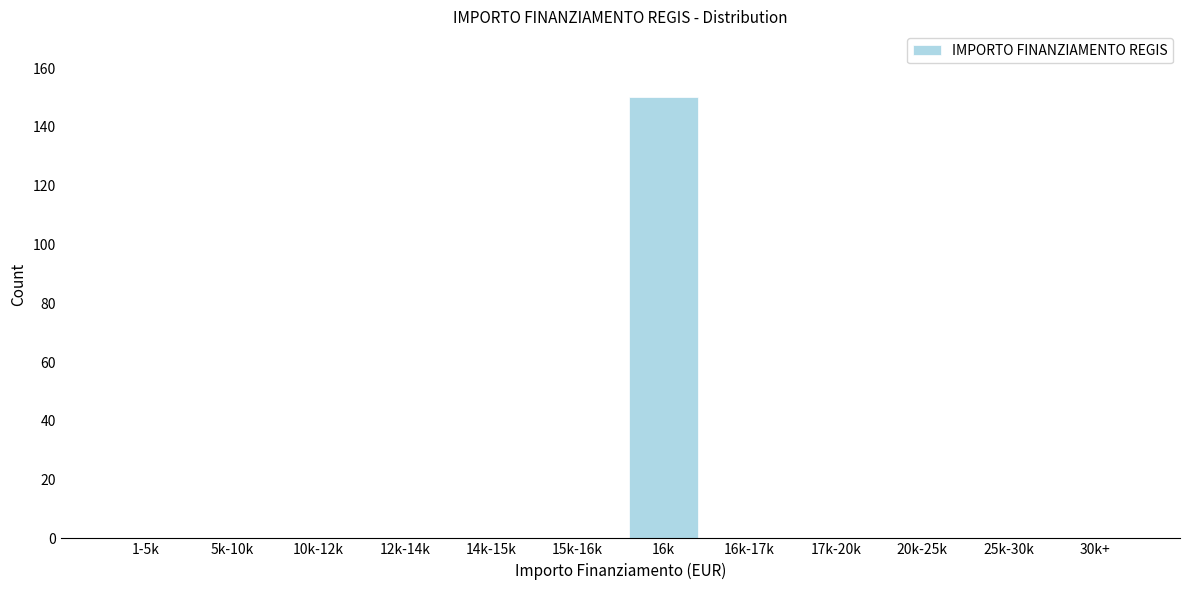

Reading left to right, what are all the values shown in this chart?

1-5k=0	5k-10k=0	10k-12k=0	12k-14k=0	14k-15k=0	15k-16k=0	16k=150	16k-17k=0	17k-20k=0	20k-25k=0	25k-30k=0	30k+=0